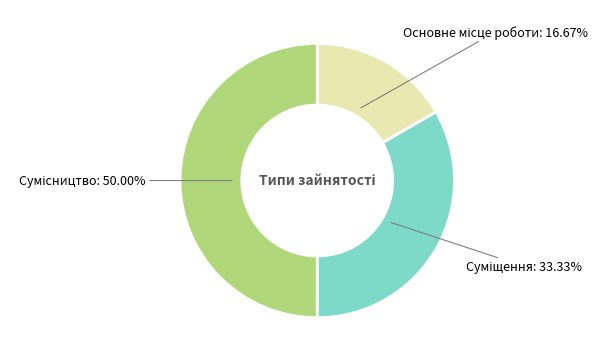

Is there any slice that represents more than half of the pie?

No